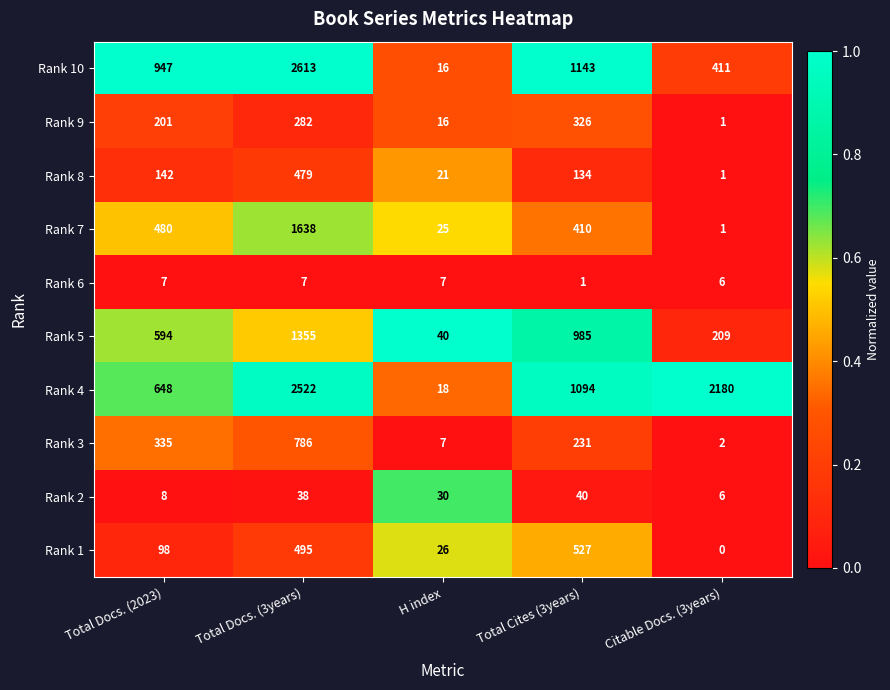

What is the sum of the Rank 7 values at Total Cites (3years) and Citable Docs. (3years)?

411